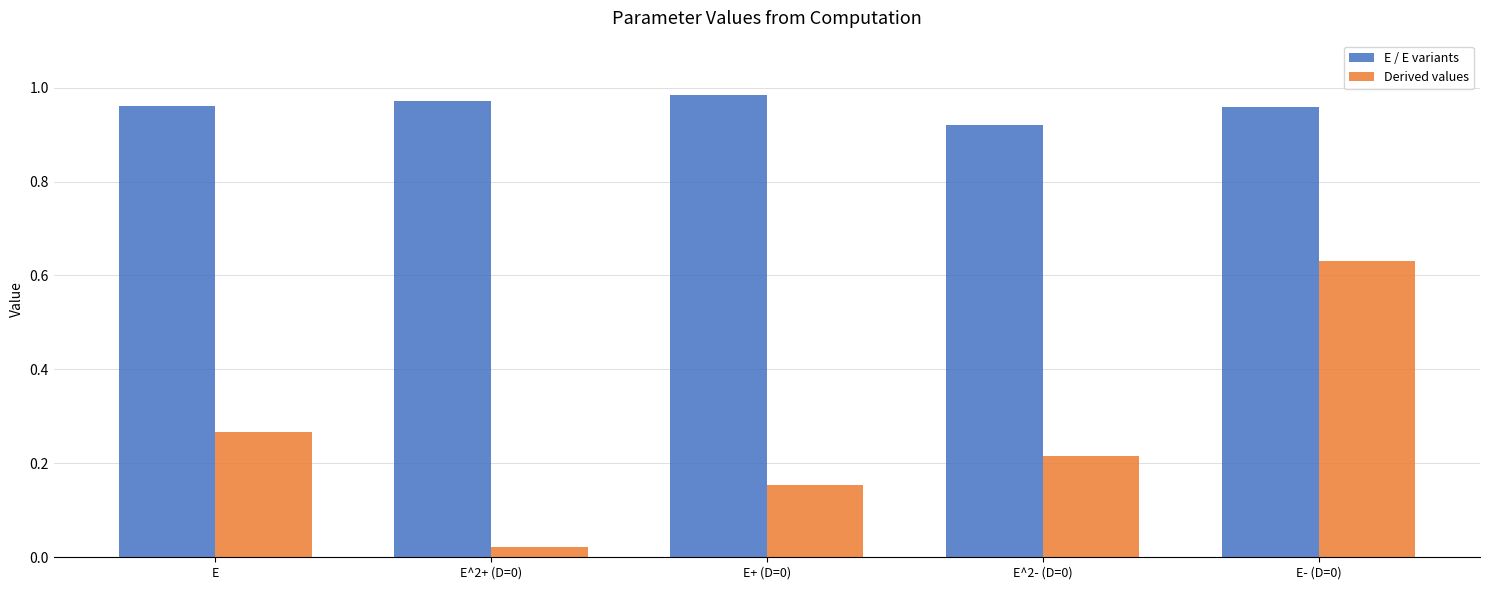

Which series has the widest spread of values?

Derived values